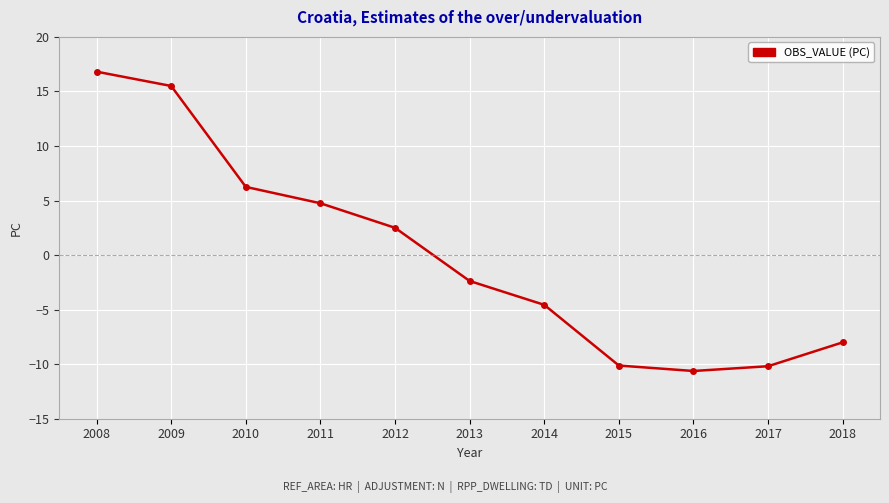

Is it true that the value at 2016 is -10.6?

True